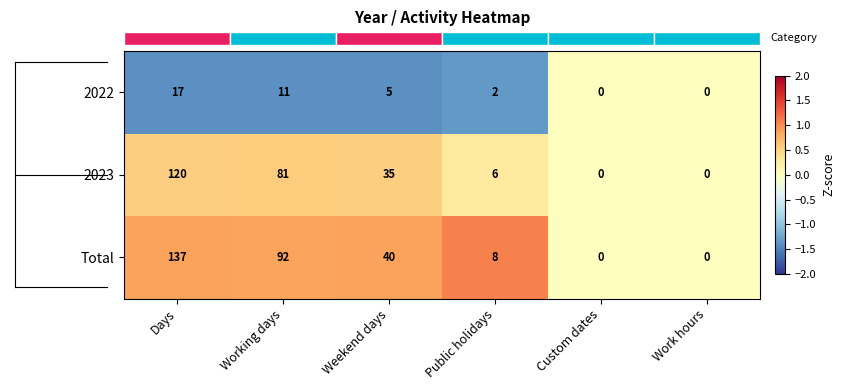

The value of Total at Weekend days is 61. True or false?

False